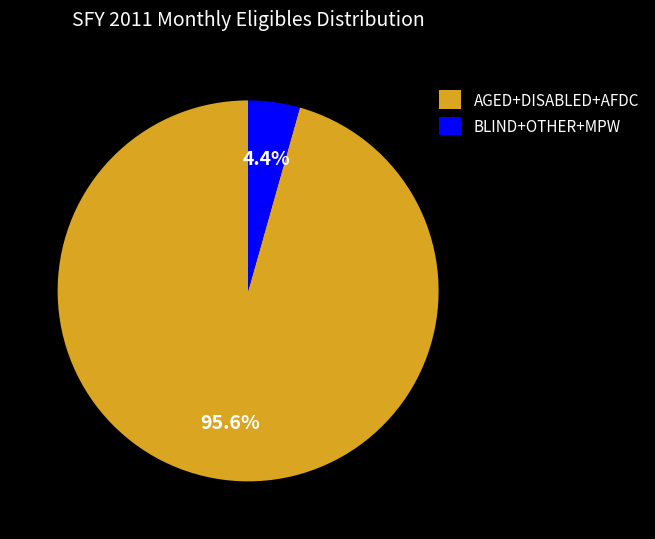

Rank the categories by value from lowest to highest.

BLIND+OTHER+MPW, AGED+DISABLED+AFDC